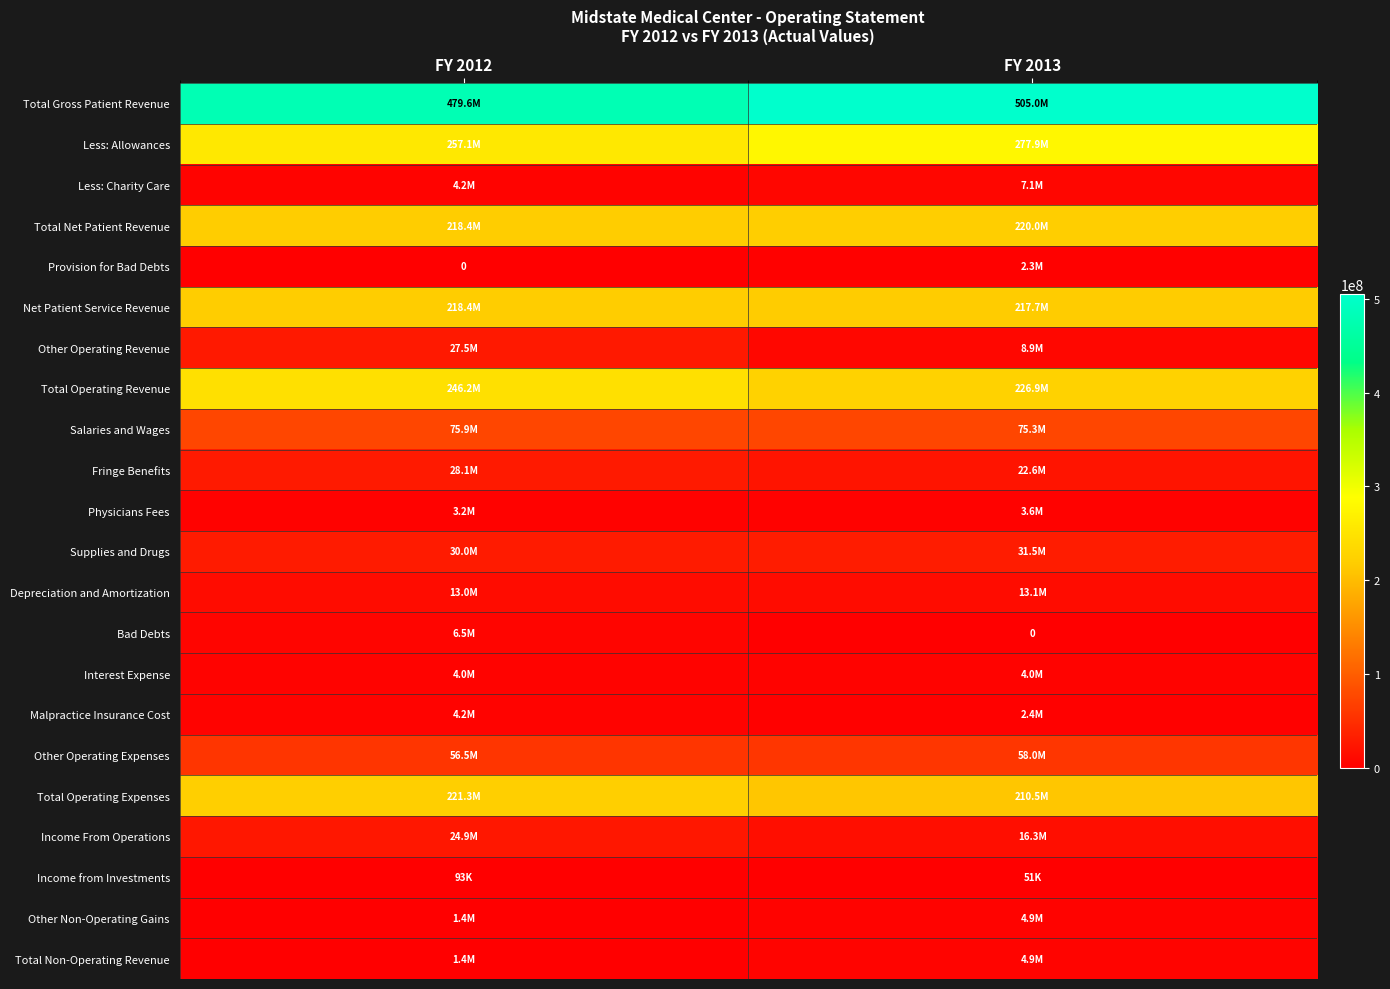

What is the highest value of the Depreciation and Amortization series?

13104256